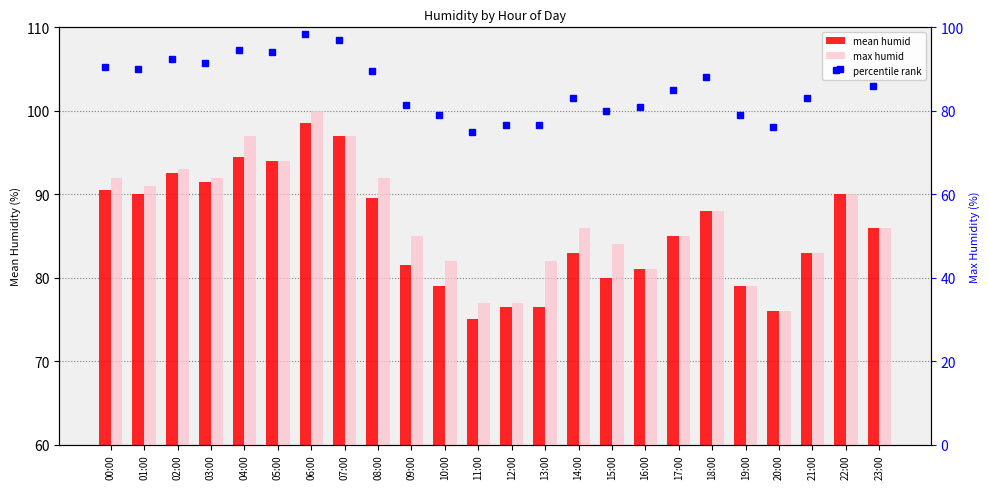

What is the difference between the maximum and second lowest values in the max humid series?

23.0